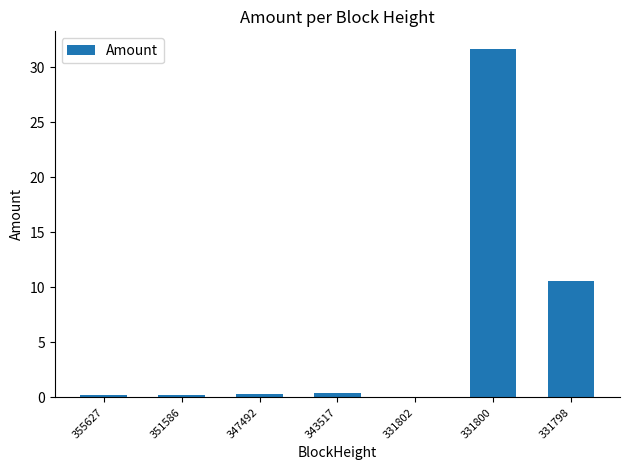

How many positive values are there?

6